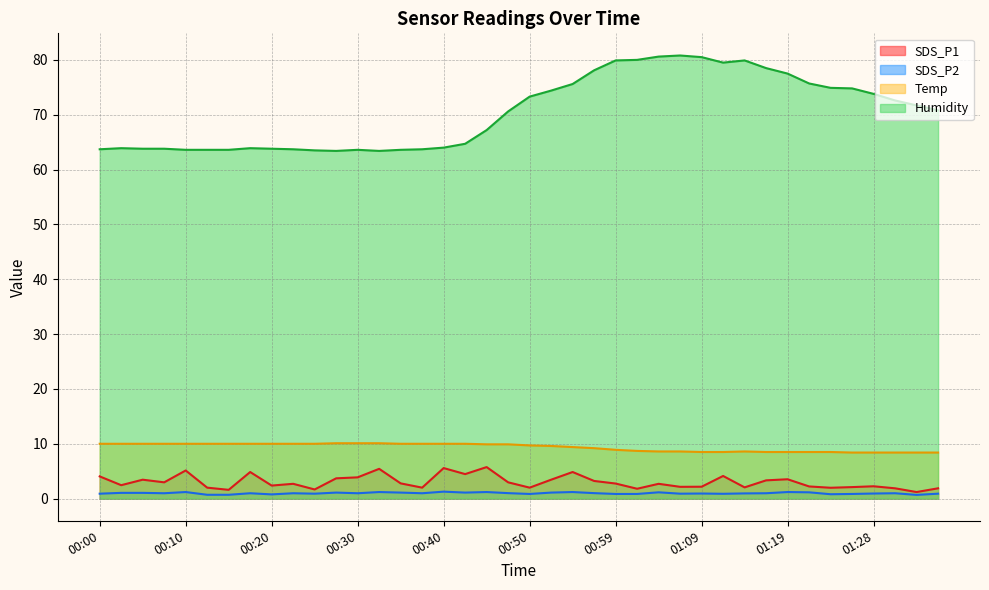

How many lines are shown in the chart?

4